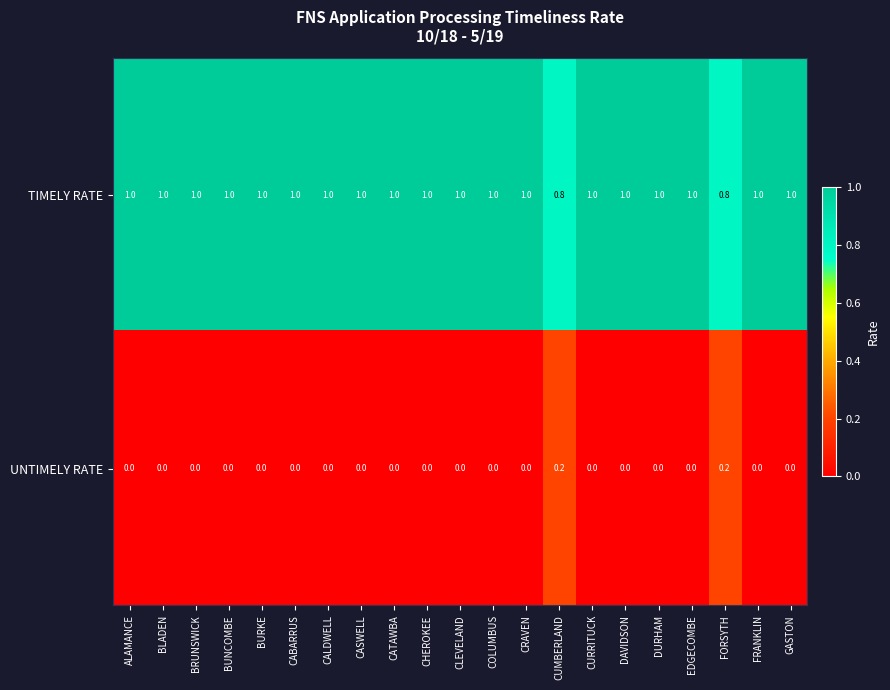

Rank the series by their maximum value, from lowest to highest.

UNTIMELY RATE, TIMELY RATE